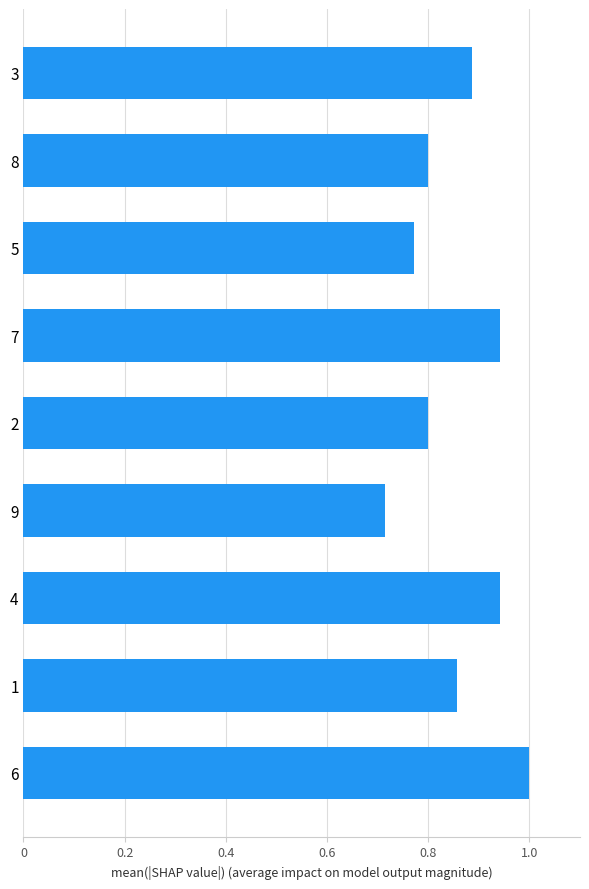

What is the change in value from 9 to 5?

+0.1